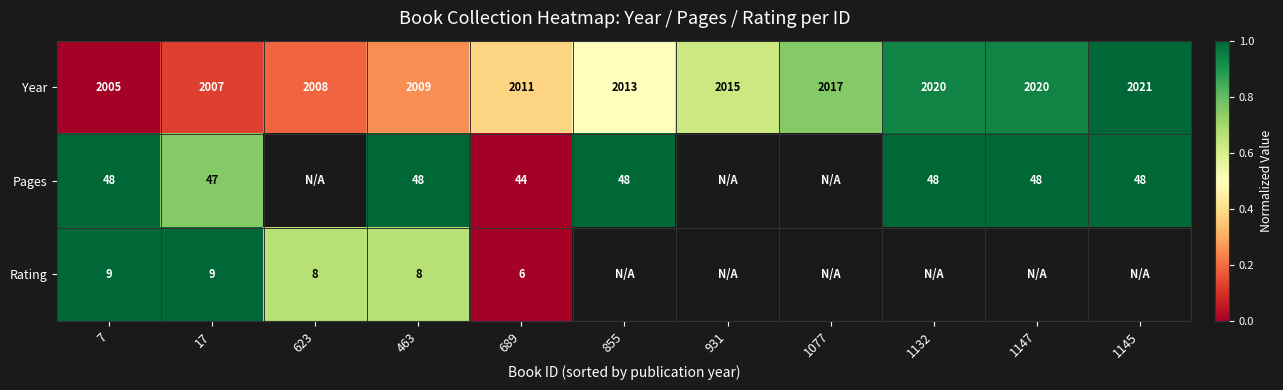

What is the approximate value of Year at 17?

2007